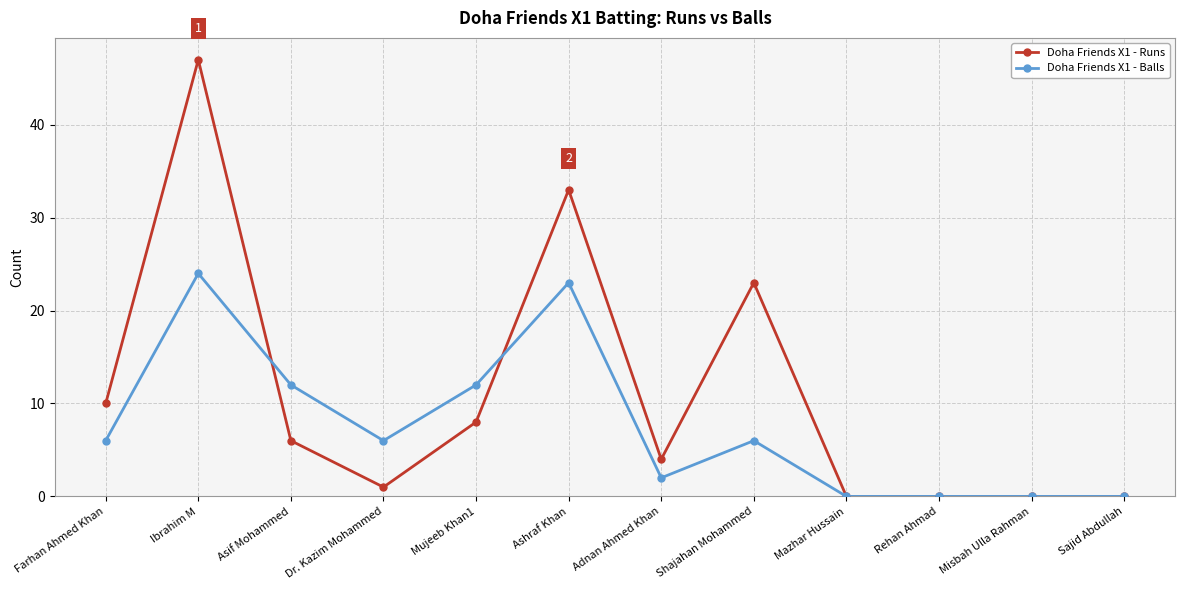

At which category does Doha Friends X1 - Balls reach its first local peak?

Ibrahim M